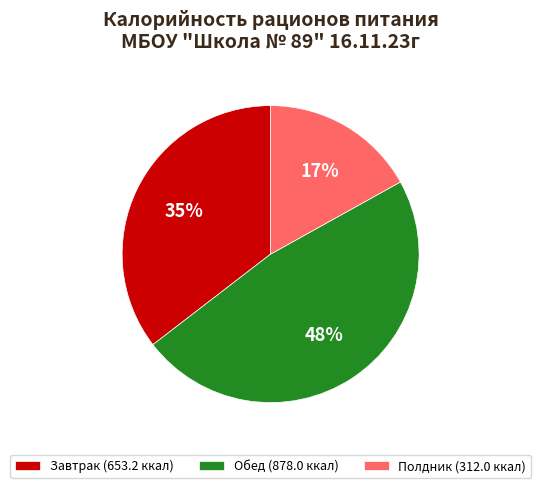

Rank the categories by value from highest to lowest.

Обед, Завтрак, Полдник